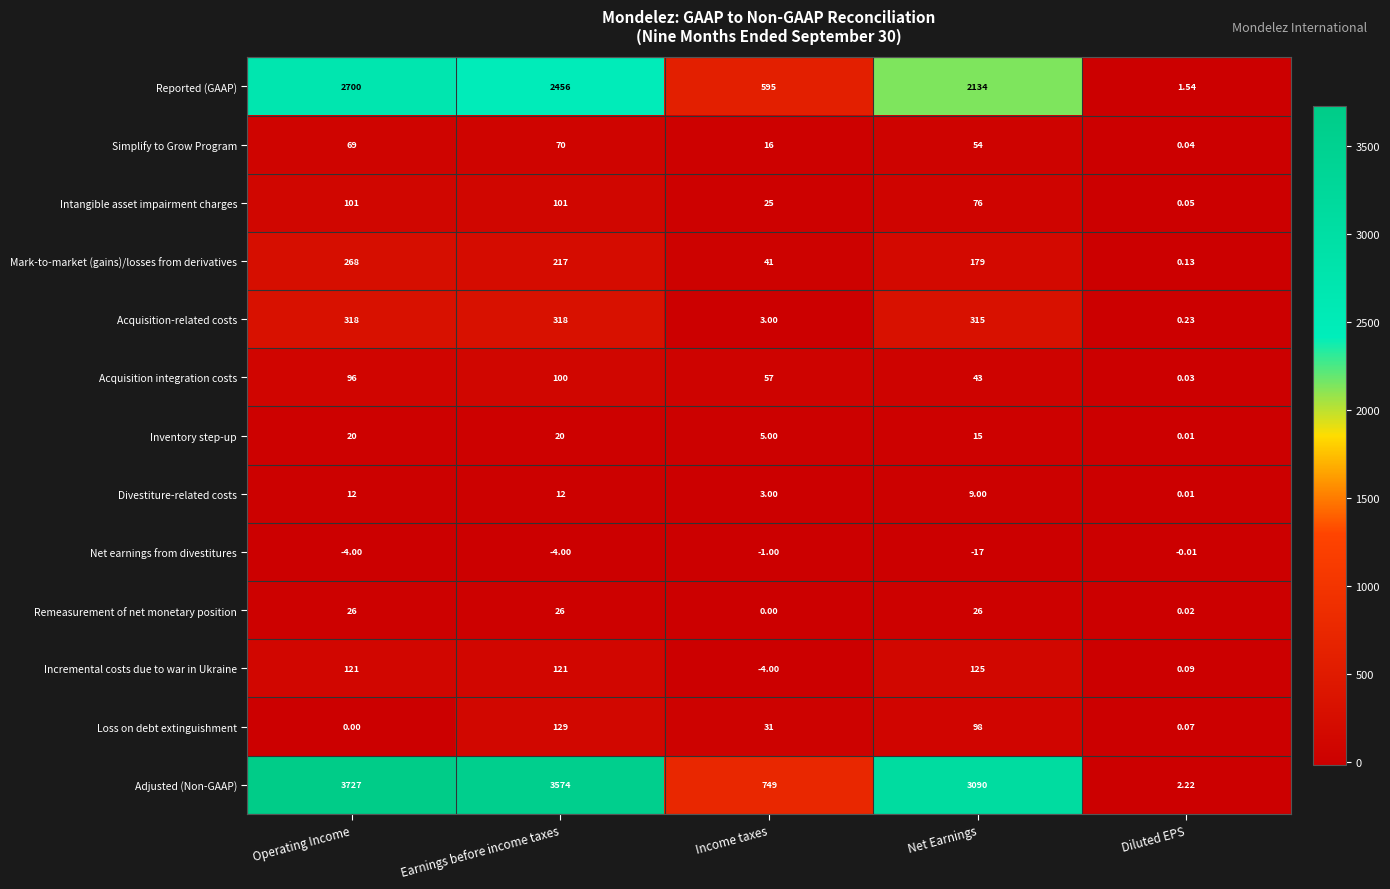

Which series has the widest spread of values?

Adjusted (Non-GAAP)